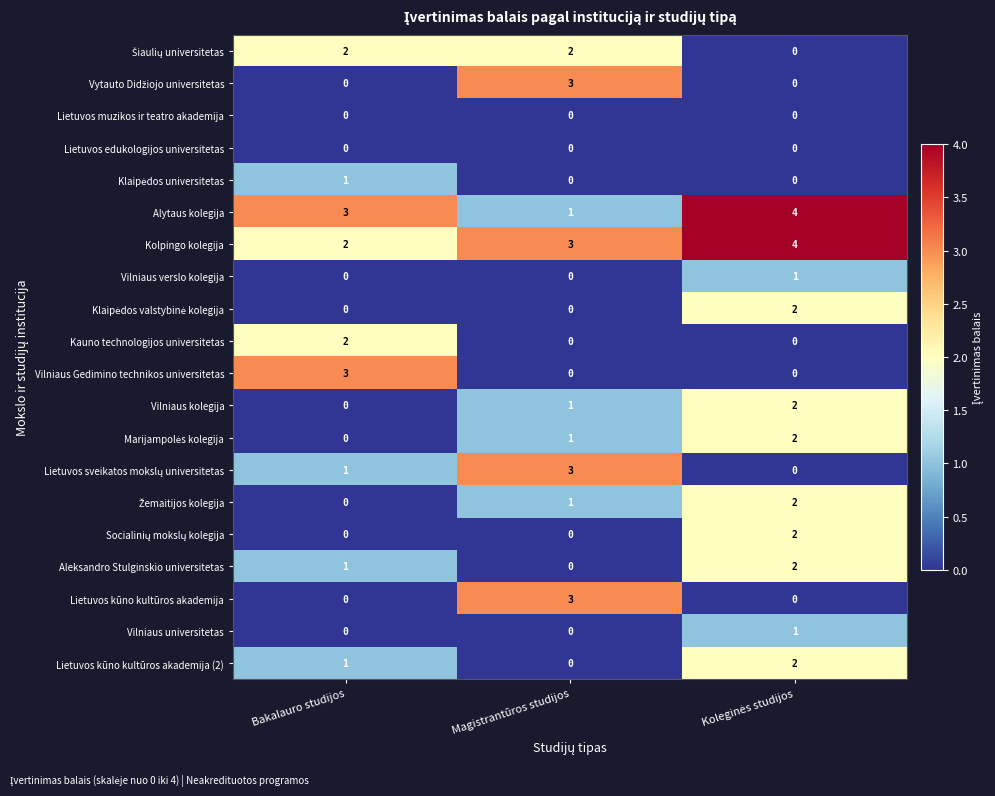

What is the difference between the highest and lowest values at Magistrantūros studijos?

3